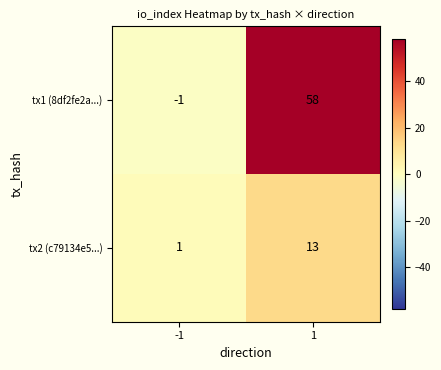

Reading right to left, what are all the values shown in this chart?

tx1 (8df2fe2a...): 58	-1
tx2 (c79134e5...): 13	1